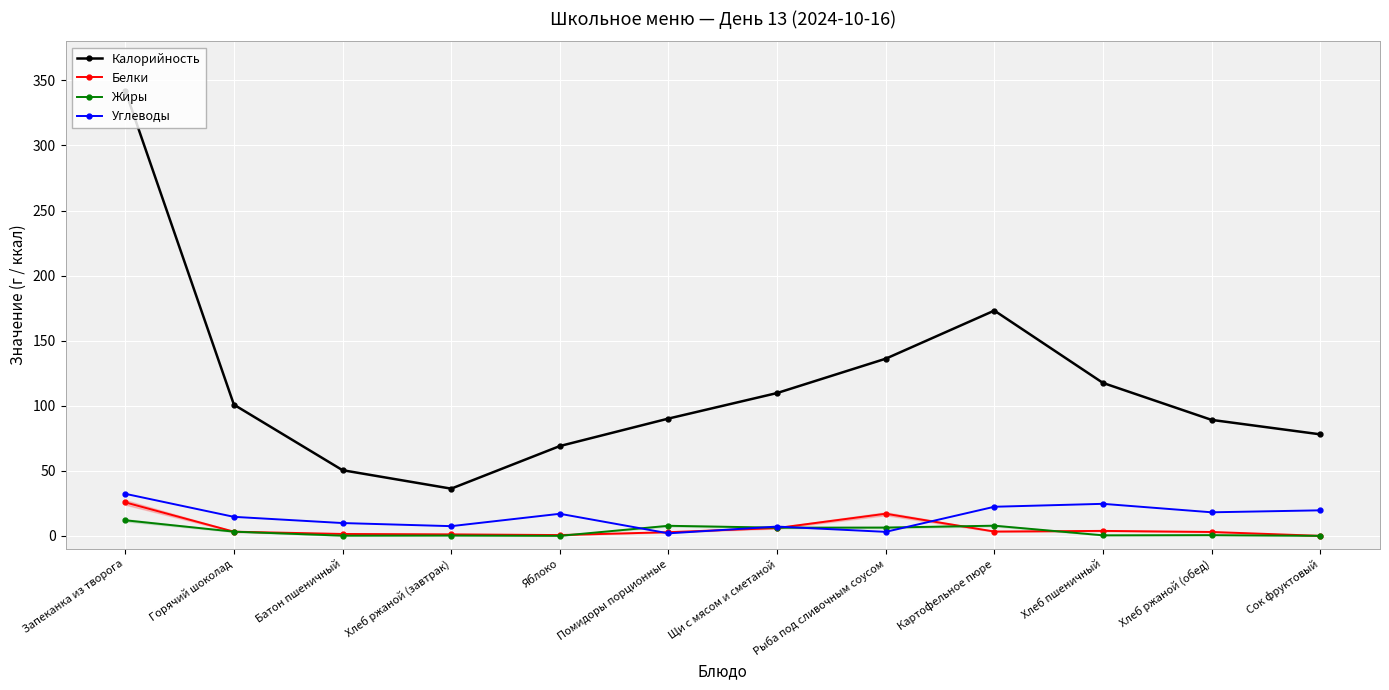

What is the label of the 8th point from the right?

Яблоко